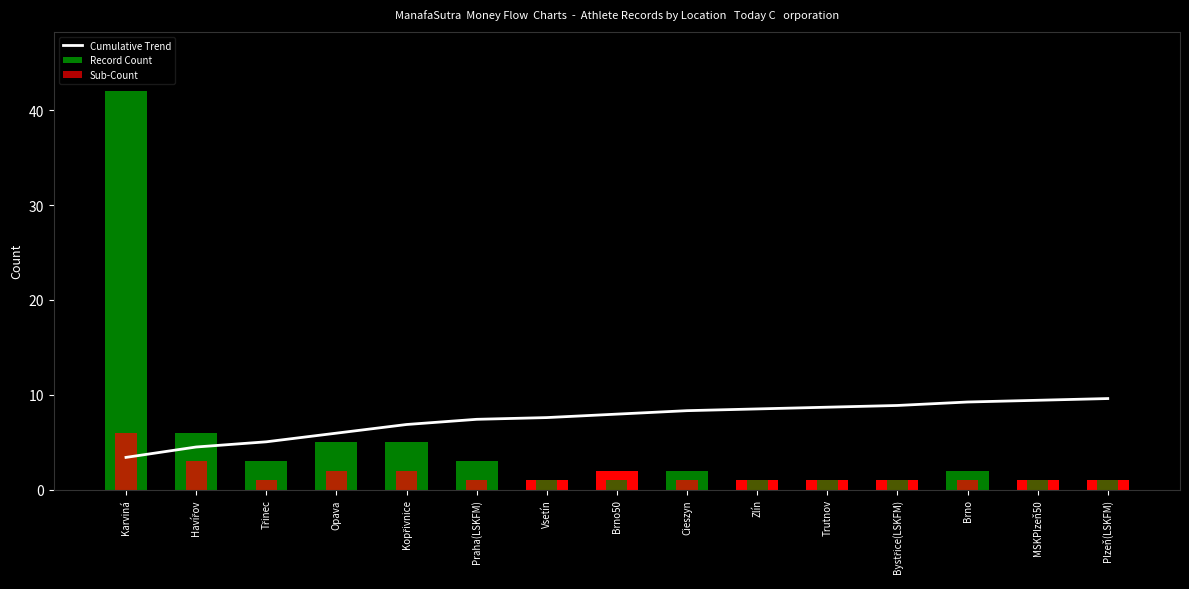

What is the minimum value shown in the chart?

1.0